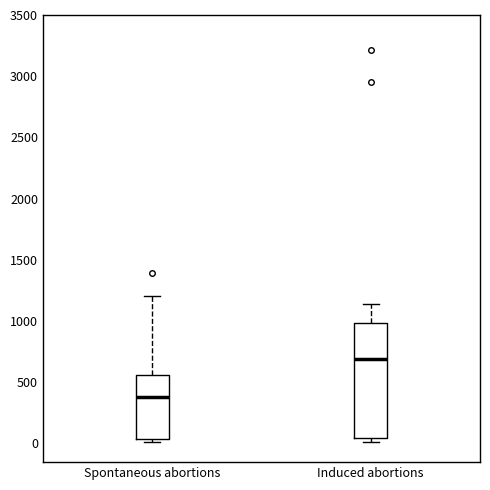

Reading left to right, read every box against the y-axis: the position of its median line, the range the box covers, and the ends of its whiskers. The values are not printed on the chart, so give them approximately, as read against the axis.

Spontaneous abortions: median 400, box 50 to 550, whiskers 0 to 1200
Induced abortions: median 700, box 50 to 1000, whiskers 0 to 1150